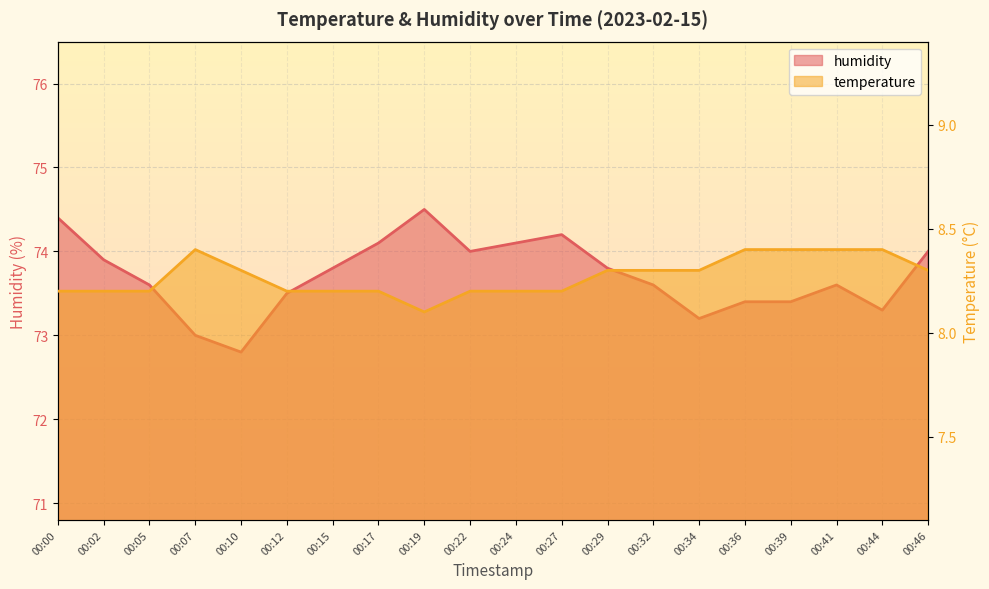

What is the value of the humidity point at the 14th from the left?

73.6